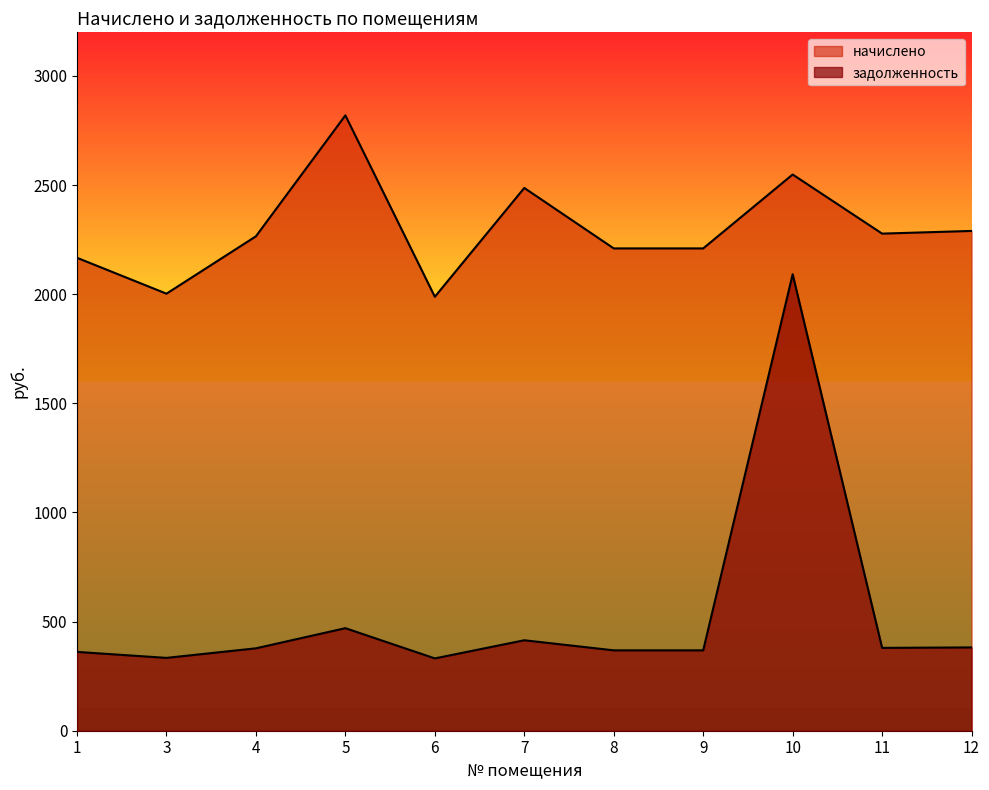

The начислено series shows 3162.7 at 3. True or false?

False